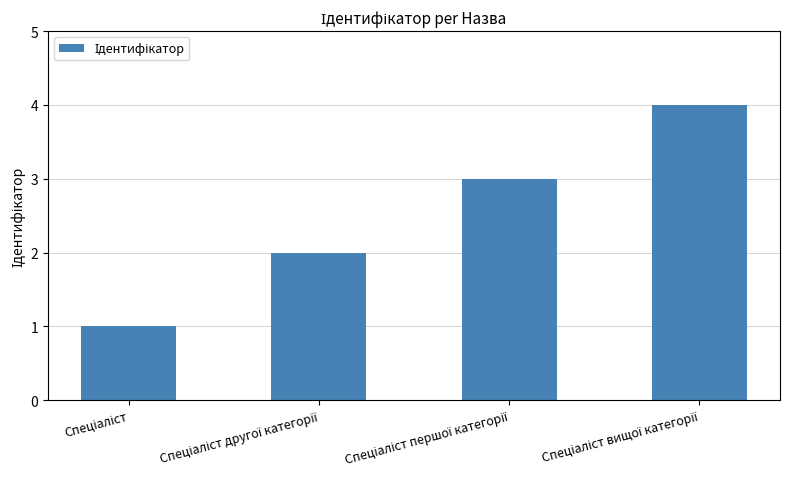

Reading left to right, list all the values displayed in this chart.

1	2	3	4